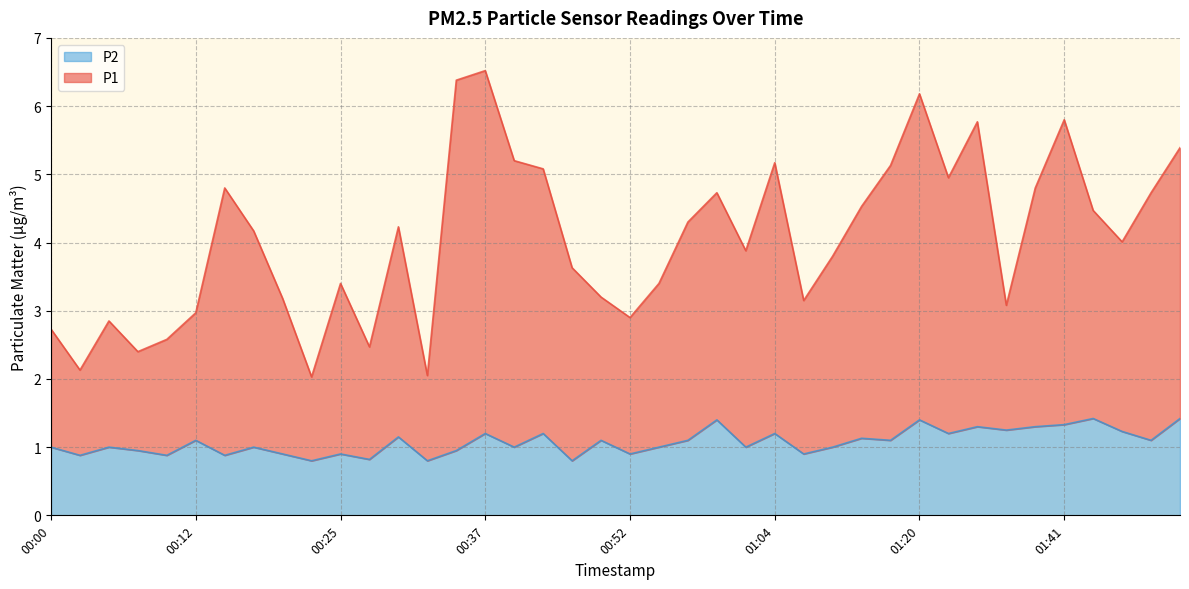

What are all the series names shown in the legend?

P2, P1